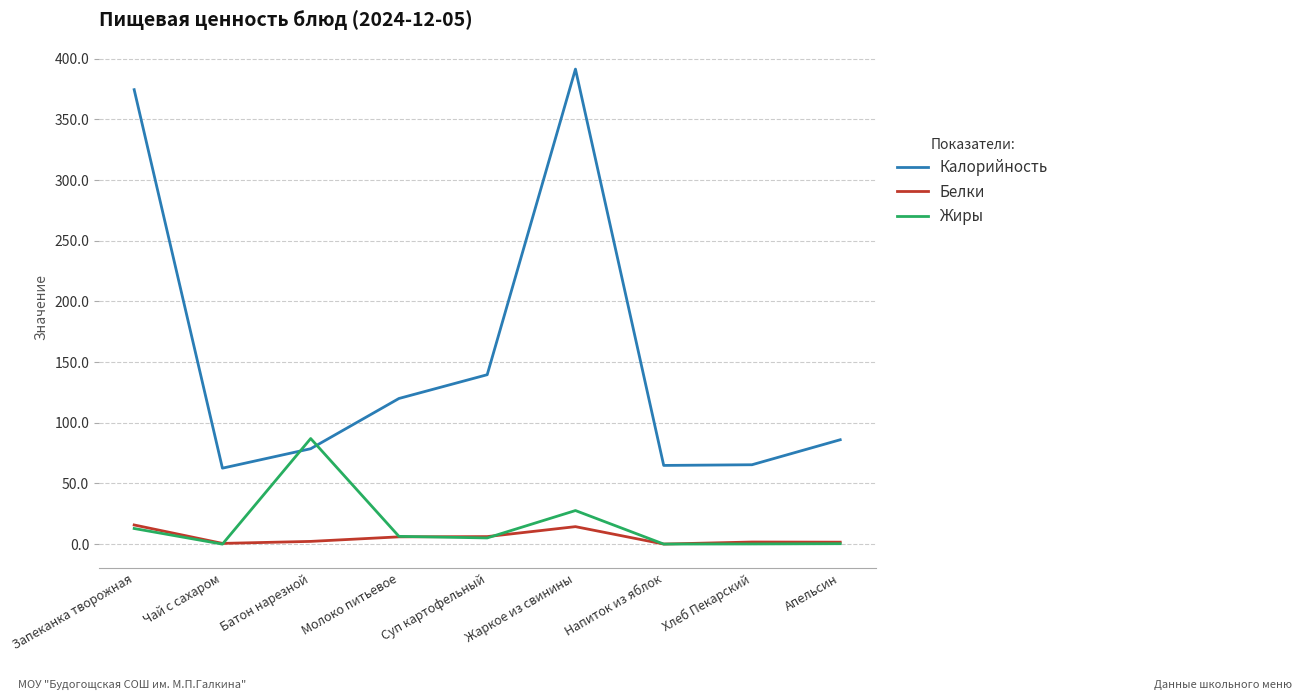

List the series in order of their peak value, lowest first.

Белки, Жиры, Калорийность